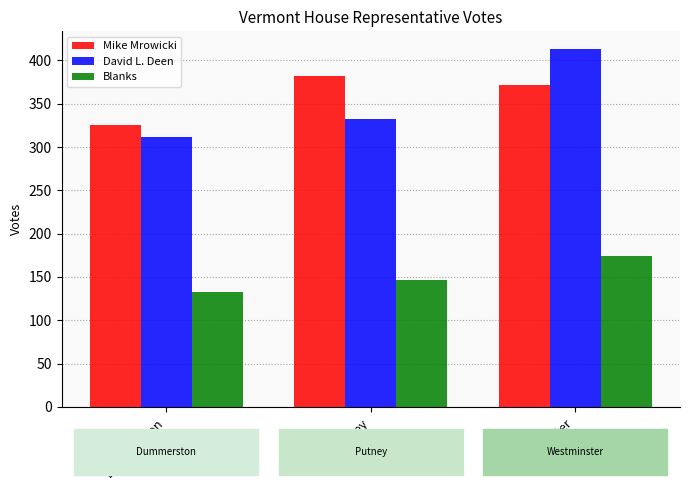

What are all the series names shown in the legend?

Mike Mrowicki, David L. Deen, Blanks